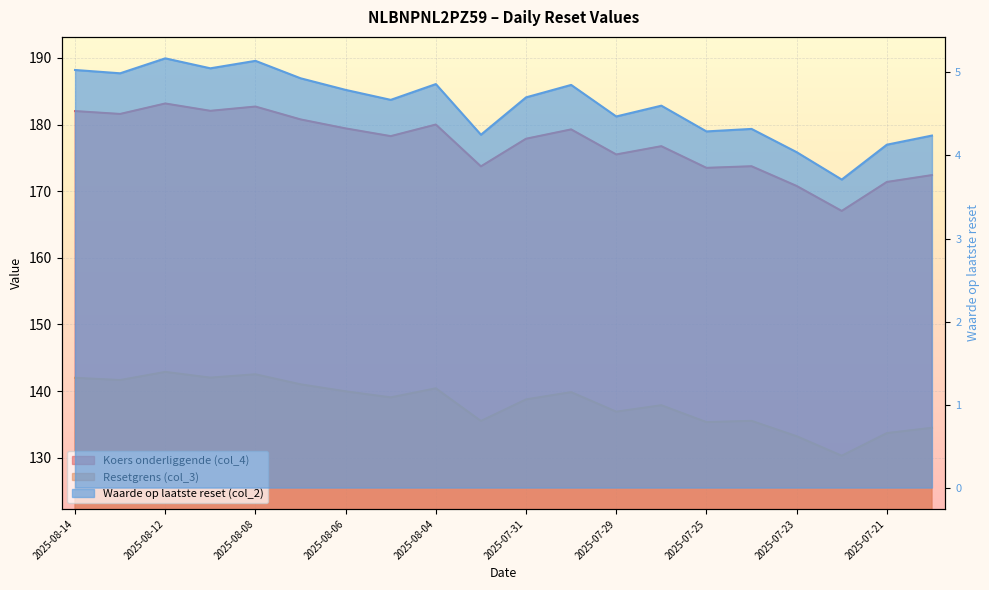

At which category is the sum across all series the highest?

2025-08-12